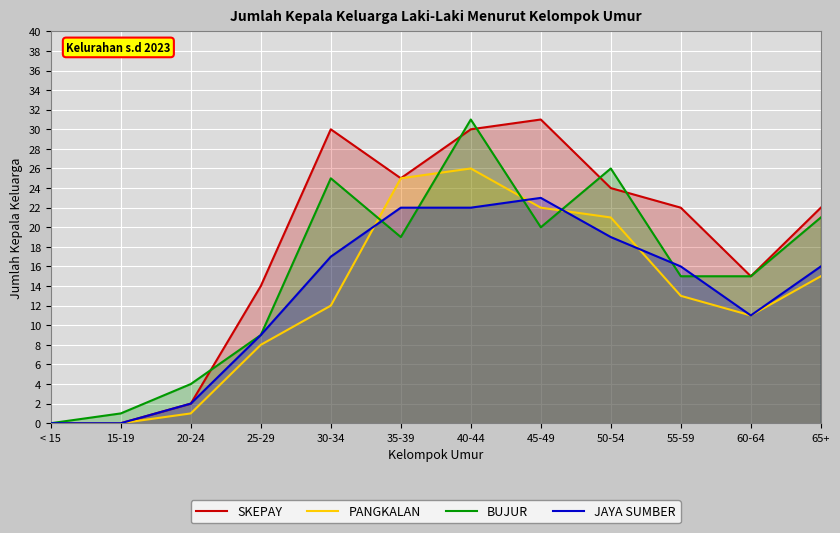

Does the chart display data point markers on the line(s)?

No